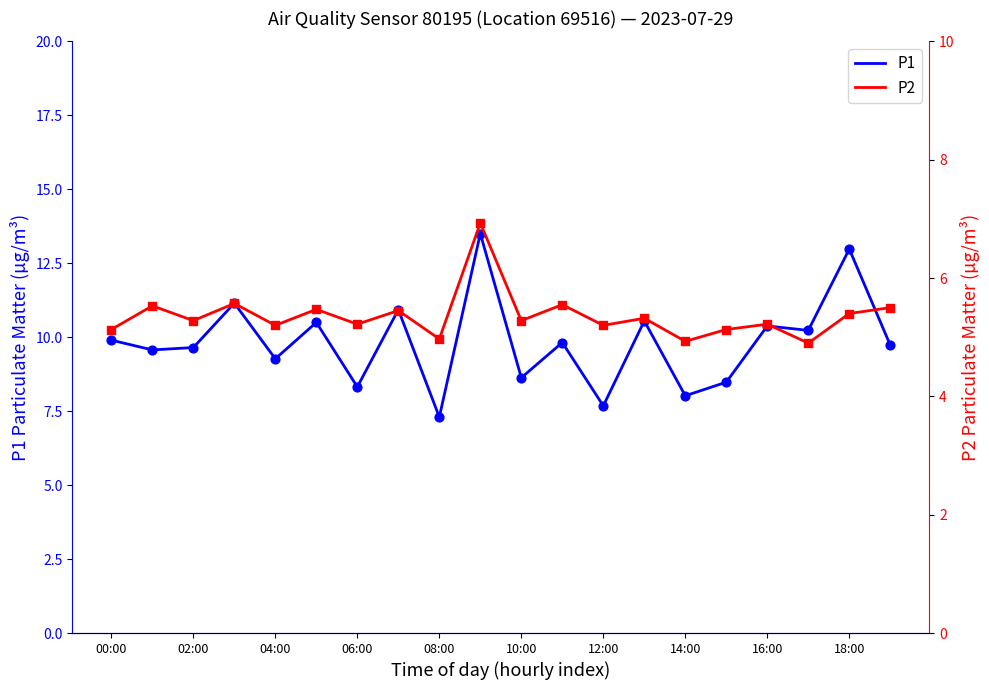

What is the total value across all series at 15?

13.6